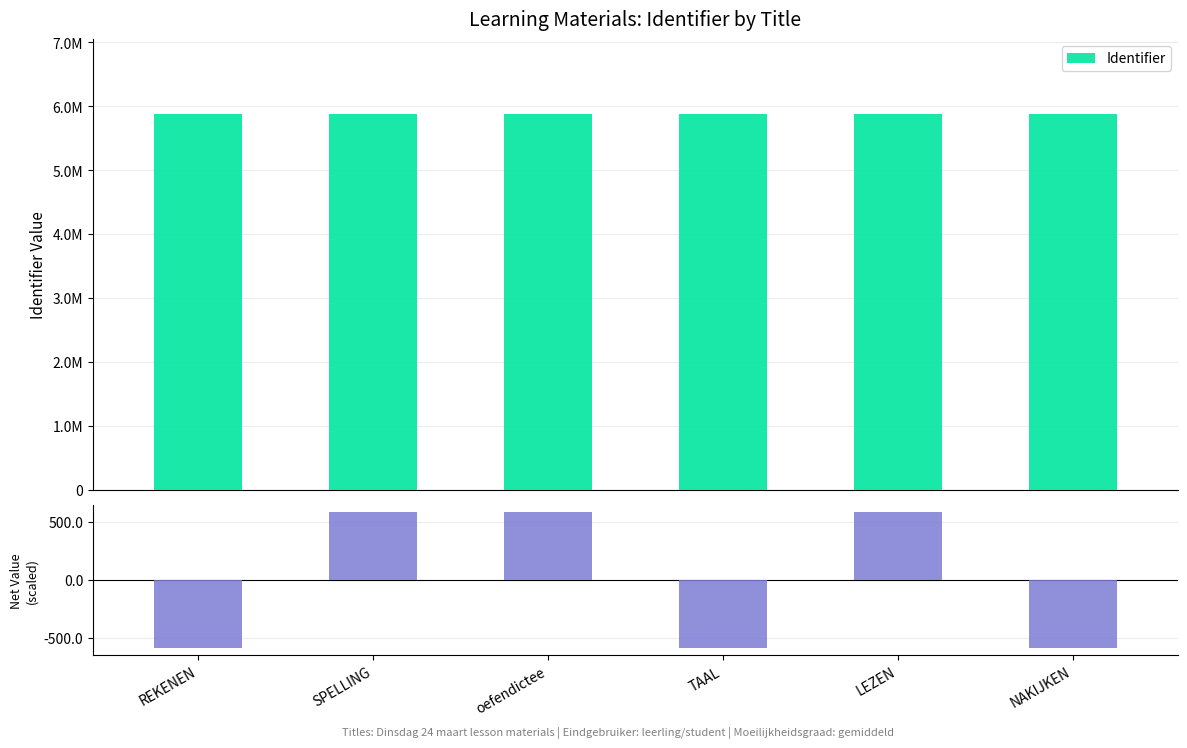

What is the sum of the Net (scaled) values at LEZEN and SPELLING?

1174.7